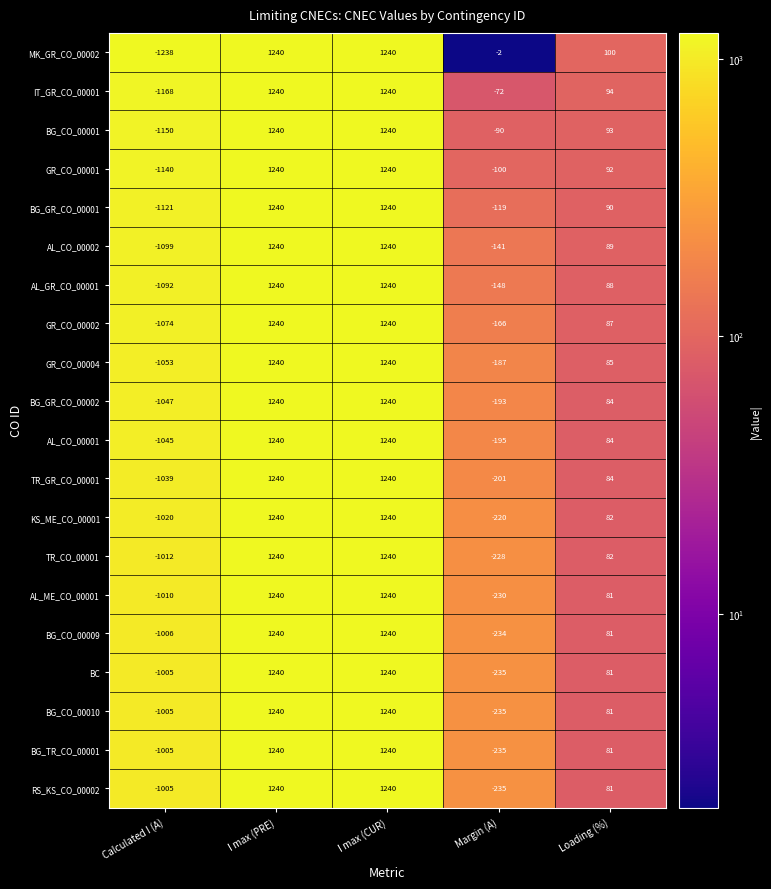

What is the spread (max minus min) of values at Calculated I (A)?

233